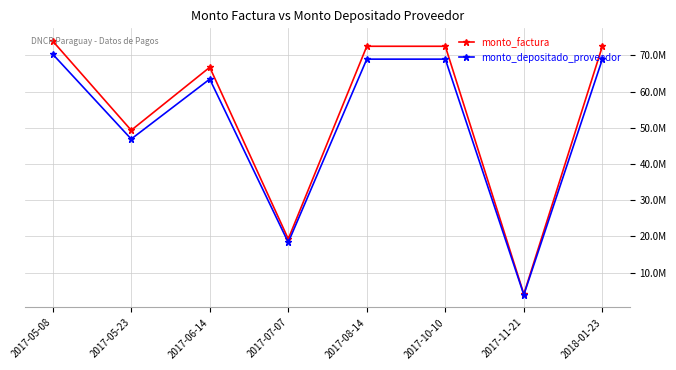

Is this an area chart (filled region under the line)?

No